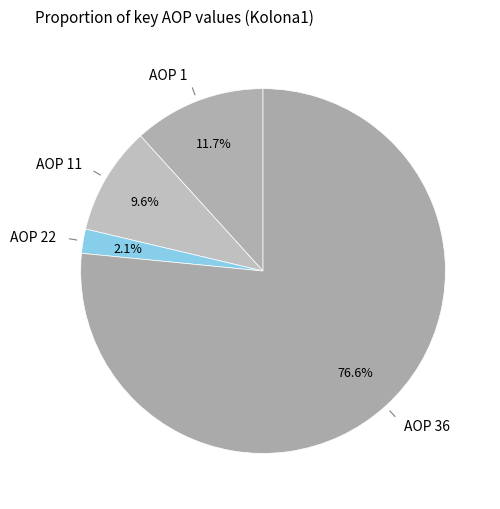

Which slice is the largest?

AOP 36 (Kolona1=666314)